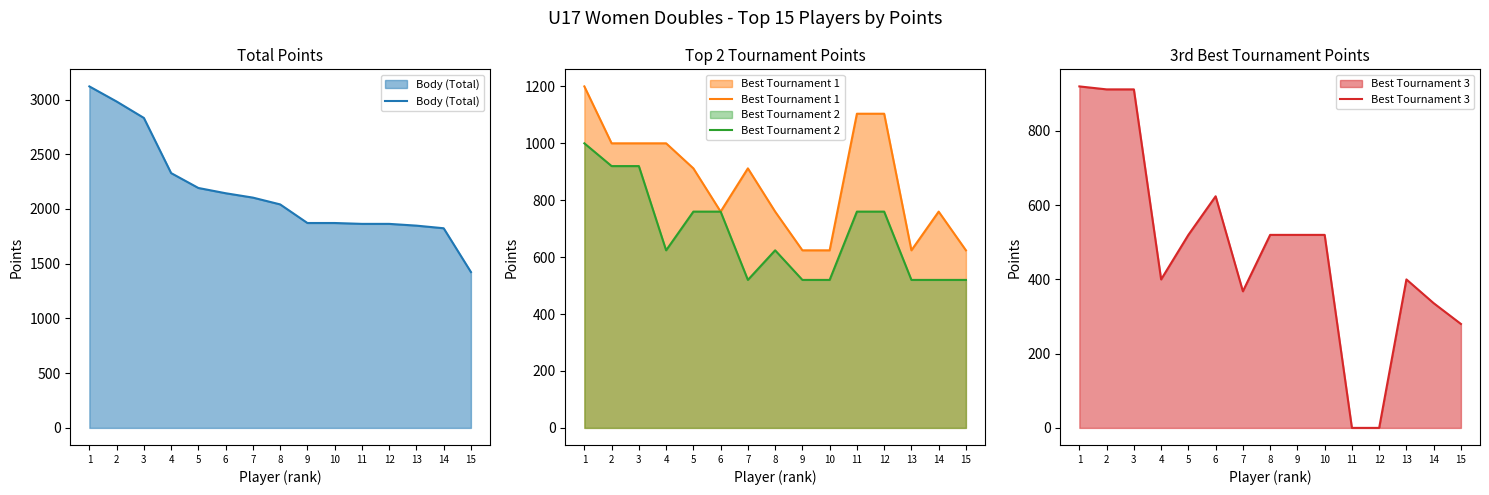

True or false: Best Tournament 2 has a value of 520 at 15.

True